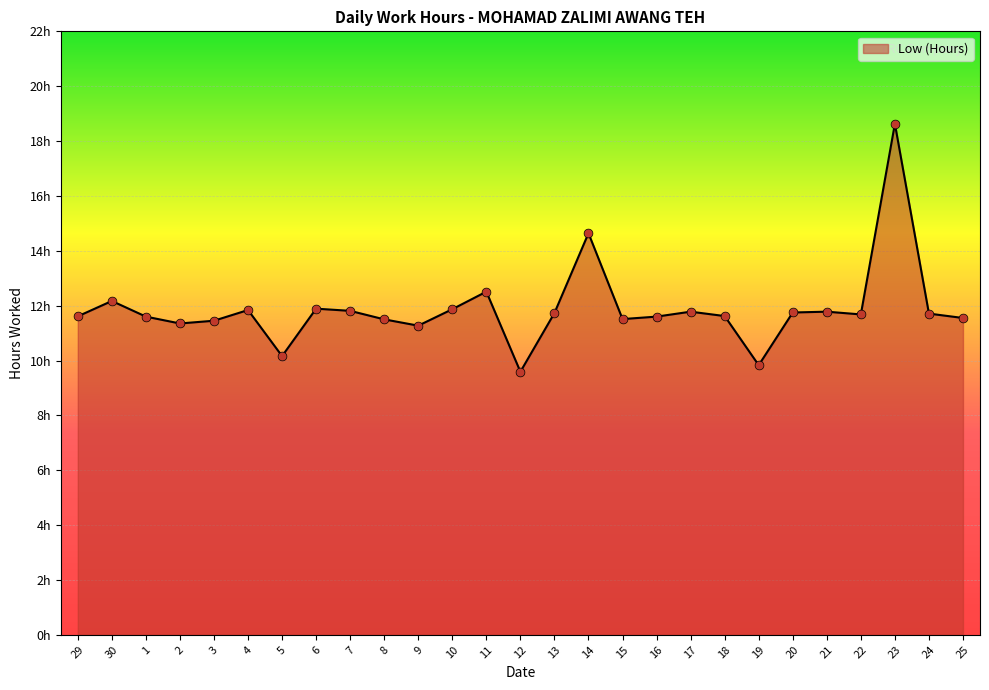

What is the change in value from 29 to 12?

-2.0